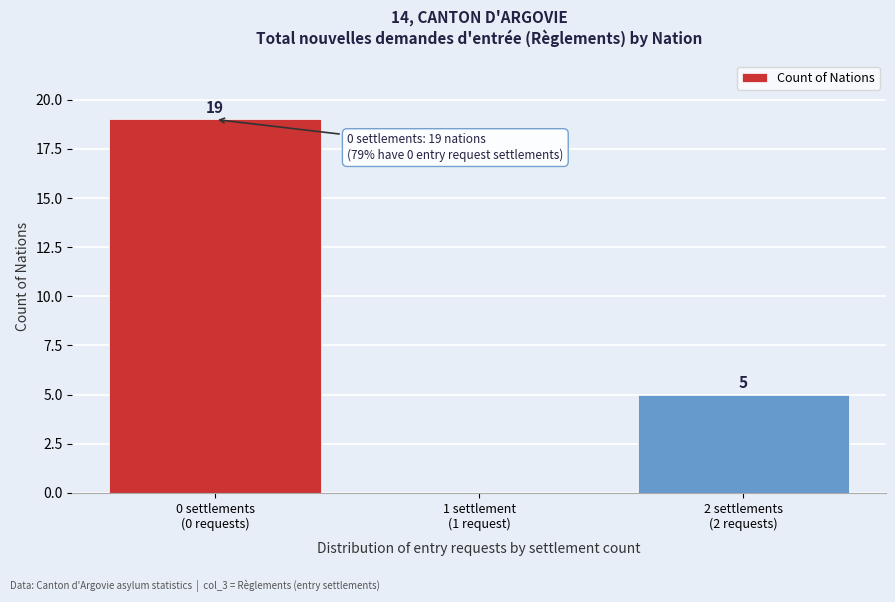

What is the sum of all values?

24